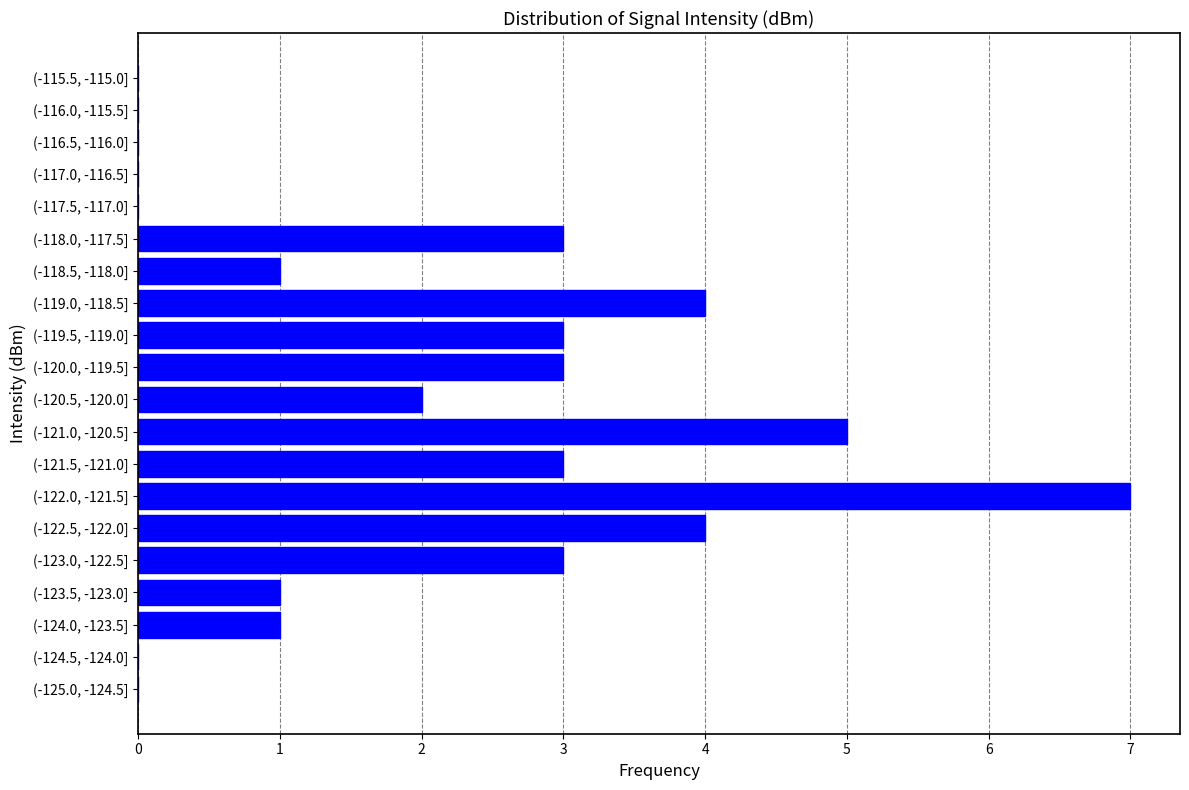

Reading bottom to top, extract all data points from this chart.

(-125.0, -124.5]=0	(-124.5, -124.0]=0	(-124.0, -123.5]=1	(-123.5, -123.0]=1	(-123.0, -122.5]=3	(-122.5, -122.0]=4	(-122.0, -121.5]=7	(-121.5, -121.0]=3	(-121.0, -120.5]=5	(-120.5, -120.0]=2	(-120.0, -119.5]=3	(-119.5, -119.0]=3	(-119.0, -118.5]=4	(-118.5, -118.0]=1	(-118.0, -117.5]=3	(-117.5, -117.0]=0	(-117.0, -116.5]=0	(-116.5, -116.0]=0	(-116.0, -115.5]=0	(-115.5, -115.0]=0